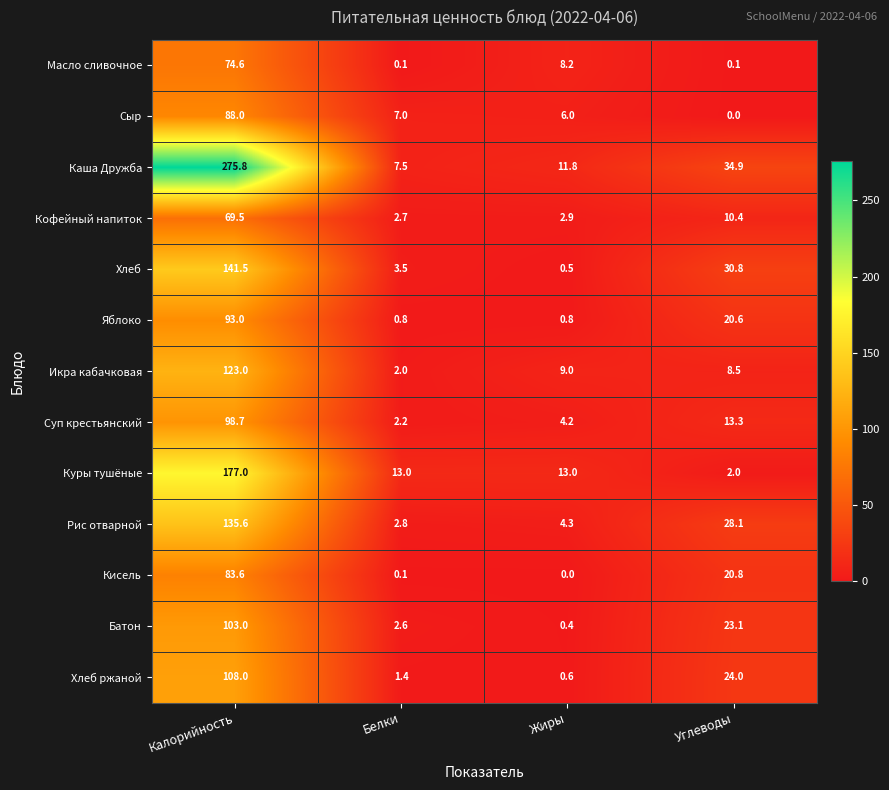

Rank the series at Калорийность from lowest to highest value.

Кофейный напиток, Масло сливочное, Кисель, Сыр, Яблоко, Суп крестьянский, Батон, Хлеб ржаной, Икра кабачковая, Рис отварной, Хлеб, Куры тушёные, Каша Дружба